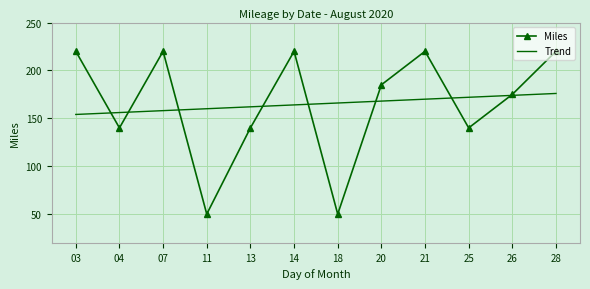

True or false: Trend has more than 2 interior local peaks.

False